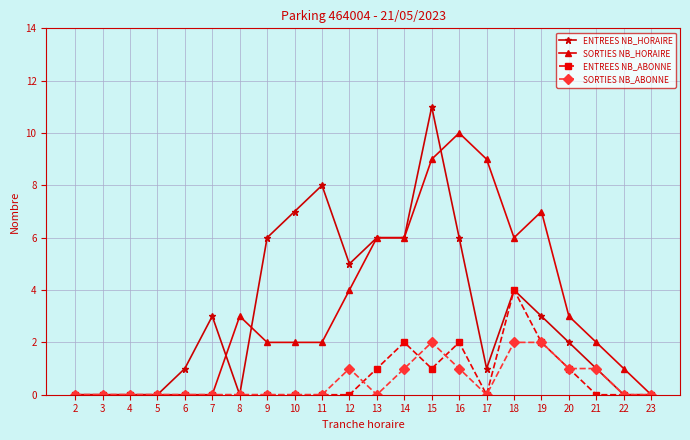

How many categories are shown in the chart?

22